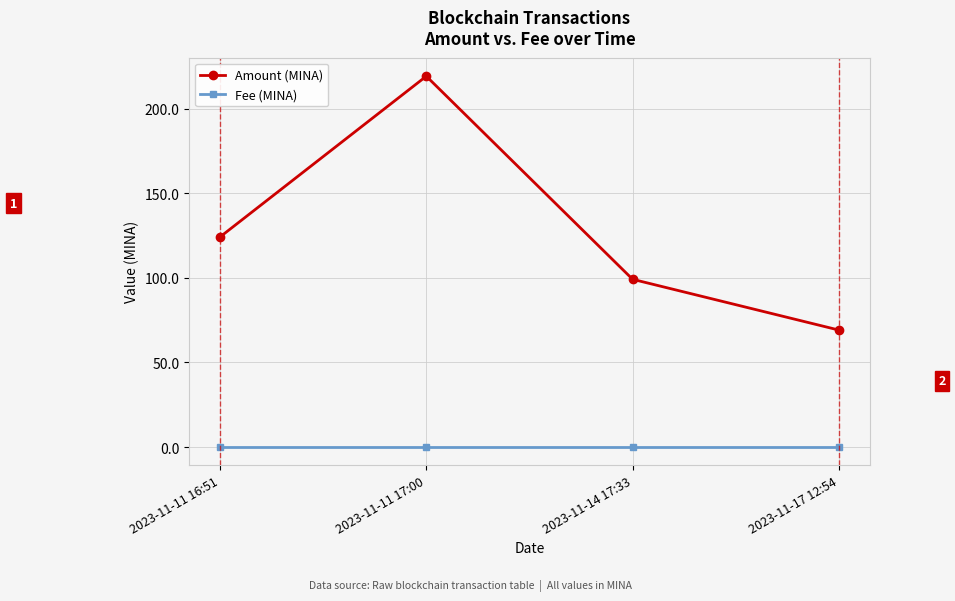

True or false: Amount (MINA) has a value of 69.1 at 2023-11-17 12:54.

True